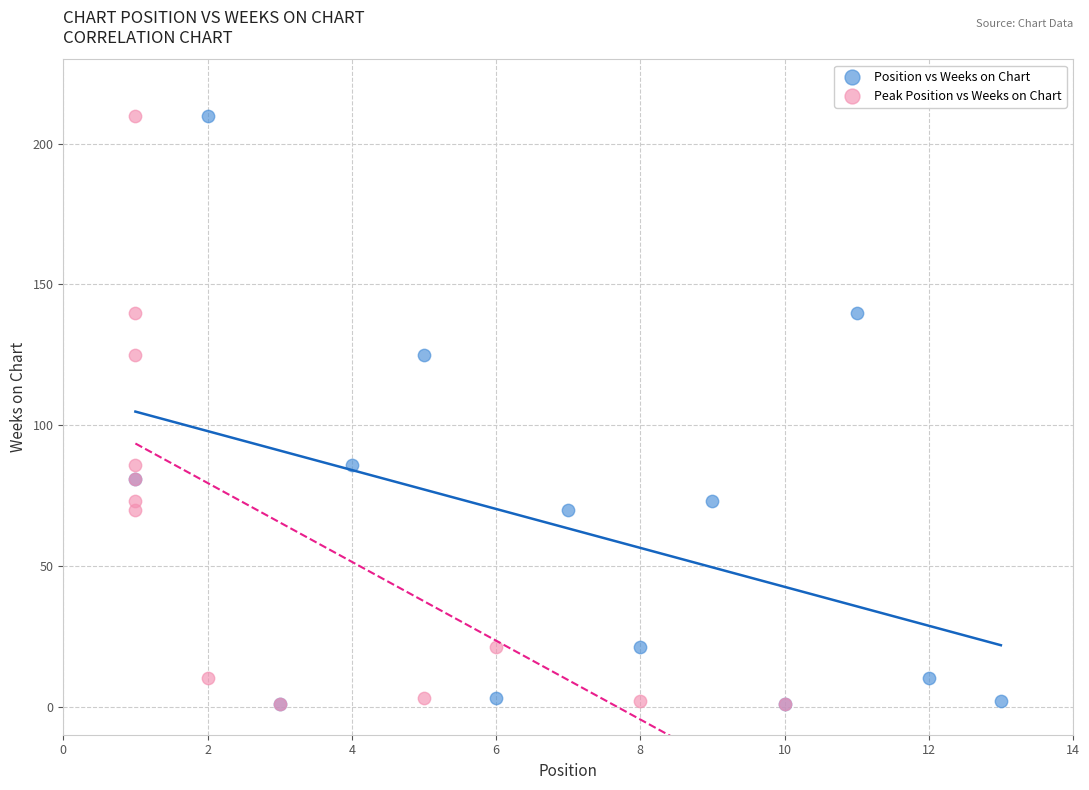

What are all the series names shown in the legend?

Position vs Weeks on Chart, Peak Position vs Weeks on Chart